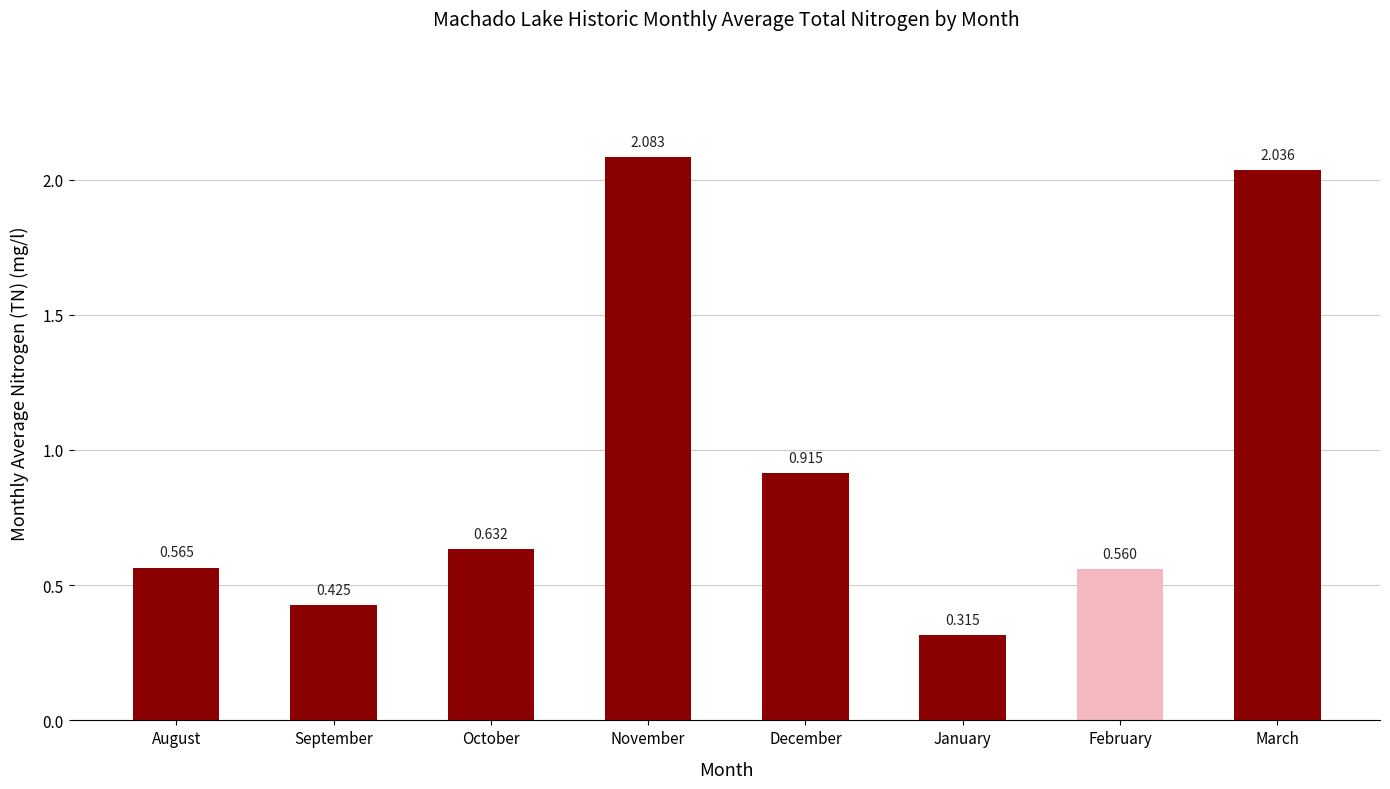

Count the number of categories in the chart.

8